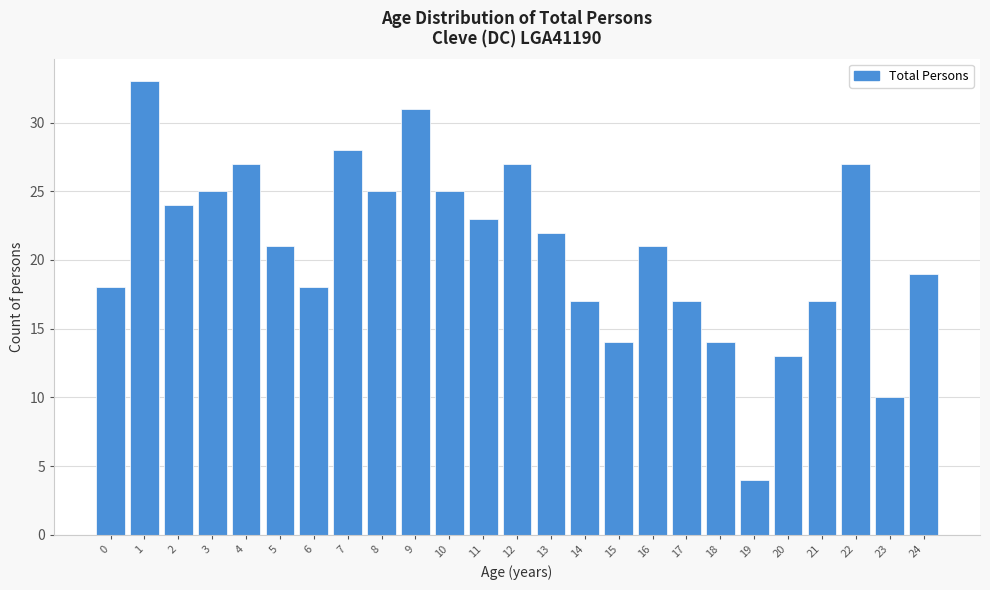

Reading left to right, what are all the values shown in this chart?

18	33	24	25	27	21	18	28	25	31	25	23	27	22	17	14	21	17	14	4	13	17	27	10	19